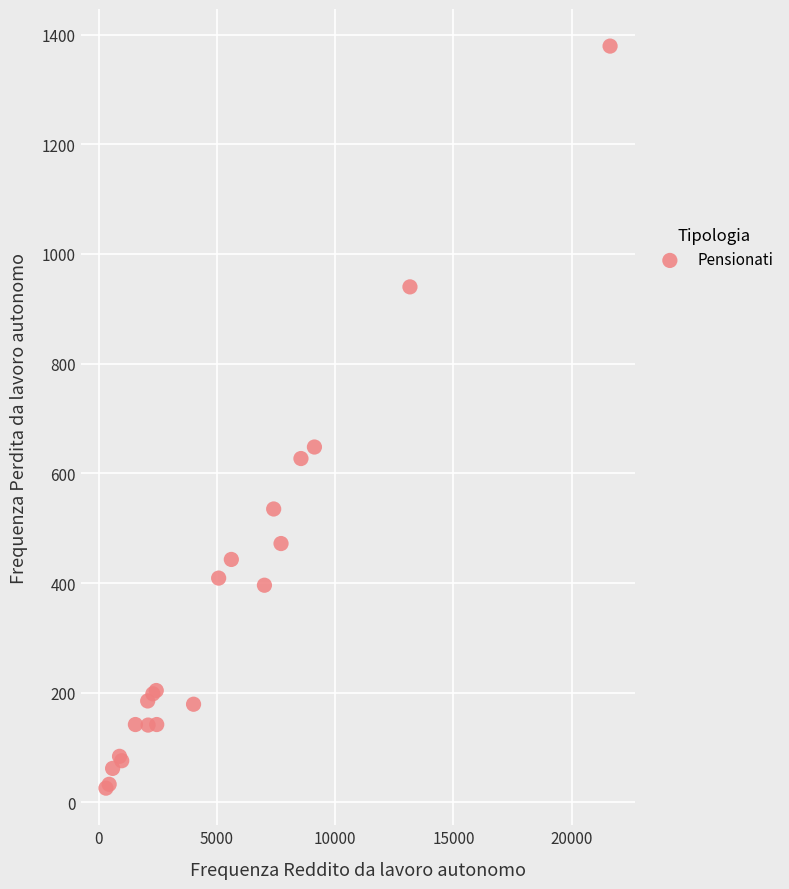

What Y value in the scatter plot is closest to 702?

648